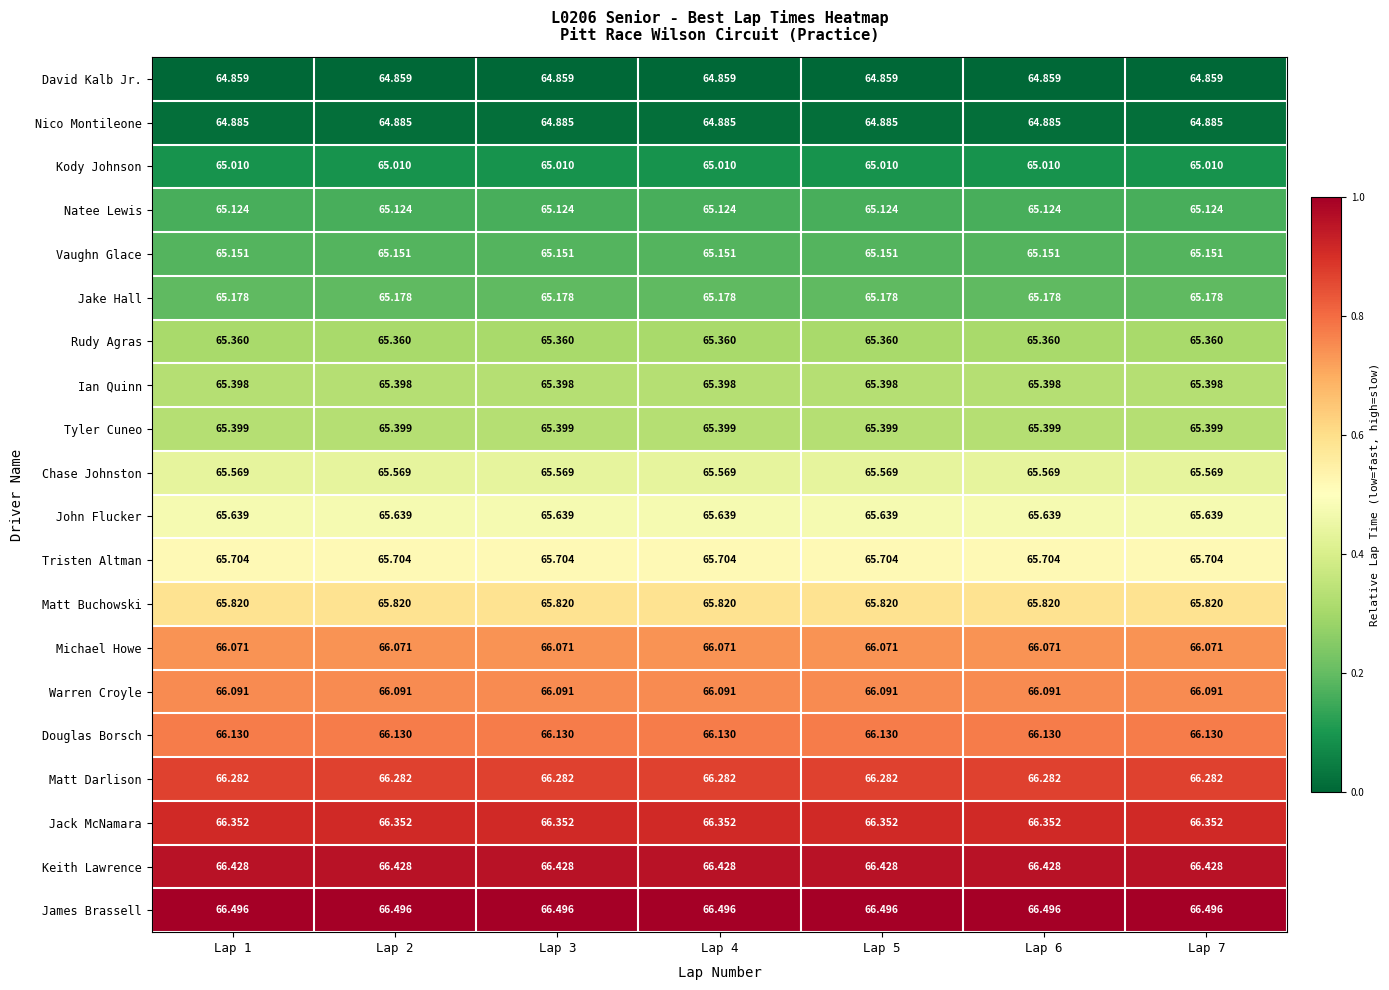

Which series has the largest total across all categories?

James Brassell